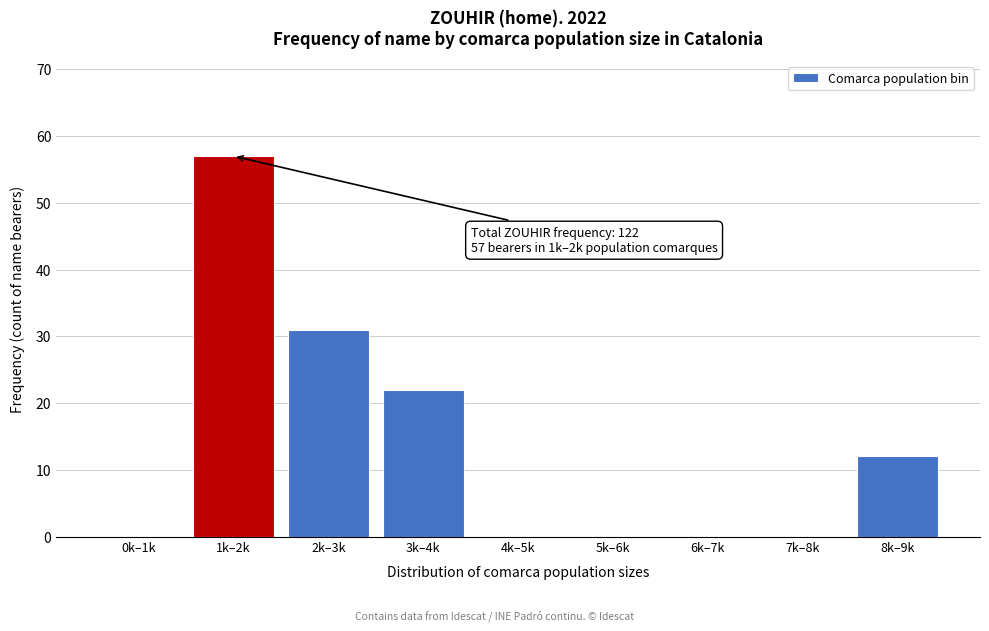

Reading right to left, what are all the values shown in this chart?

8k–9k=12	7k–8k=0	6k–7k=0	5k–6k=0	4k–5k=0	3k–4k=22	2k–3k=31	1k–2k=57	0k–1k=0